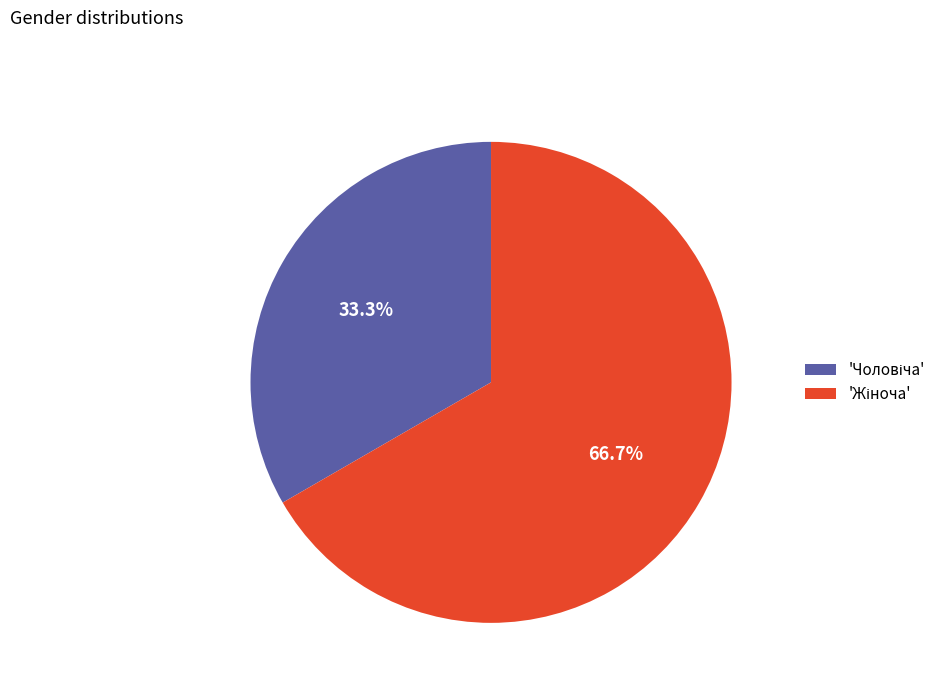

Is there any slice that represents more than half of the pie?

Yes